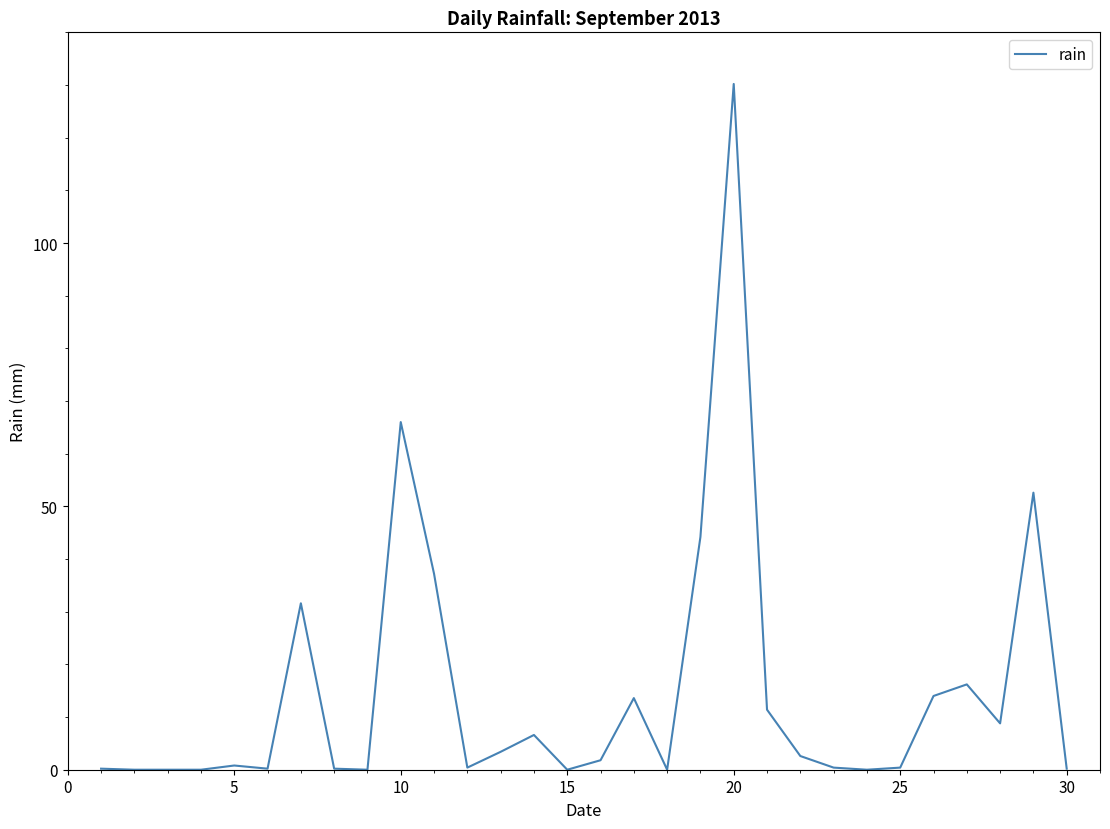

Does the chart have visible grid lines?

No